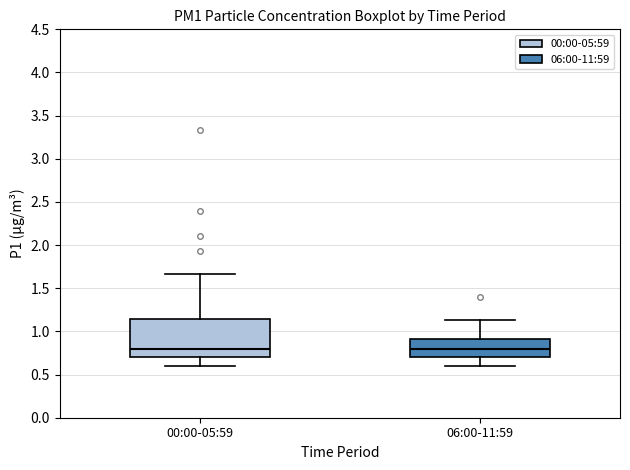

Where does the upper whisker of the box for 06:00-11:59 end on the y-axis? The values are not printed on the chart, so give them approximately, as read against the axis.

1.15